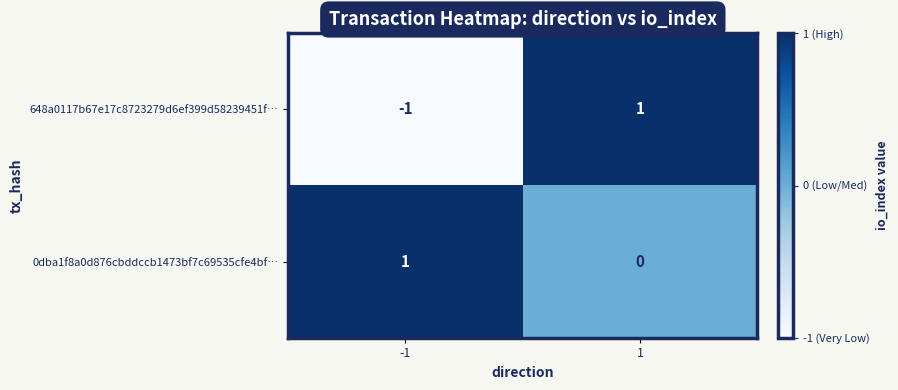

Is the value of 0dba1f8a0d876cbddccb1473bf7c69535cfe4bf… at 1 greater than the value of 648a0117b67e17c8723279d6ef399d58239451f… at -1?

Yes